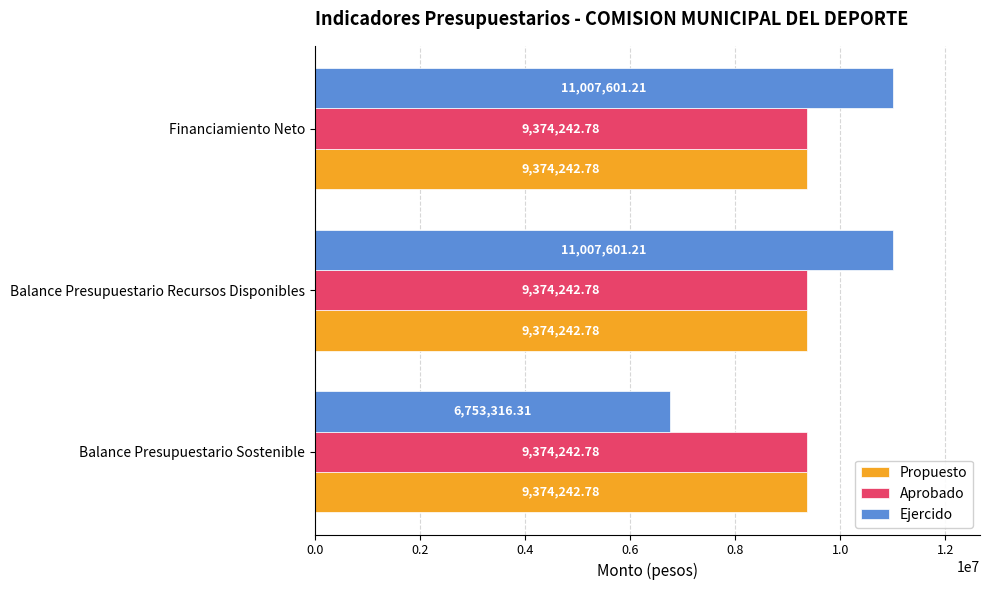

What is the maximum value for Aprobado?

9374242.8